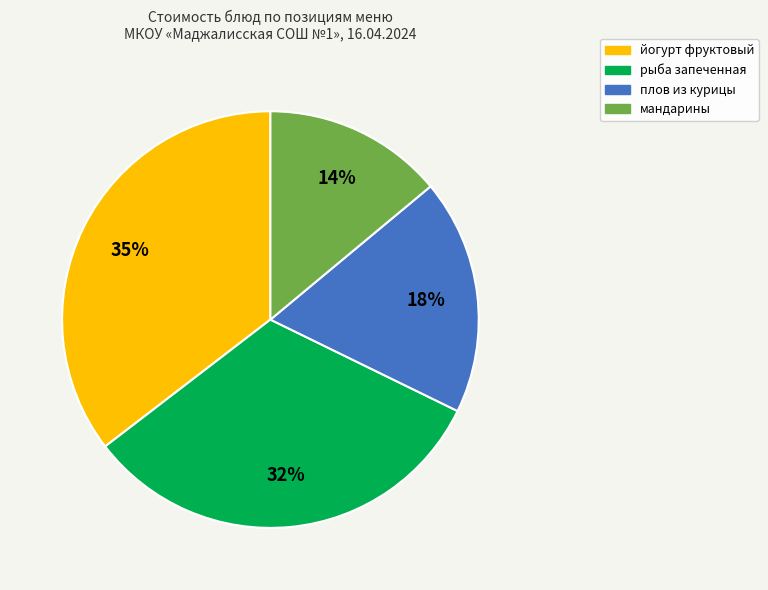

Does any single category account for the majority?

No